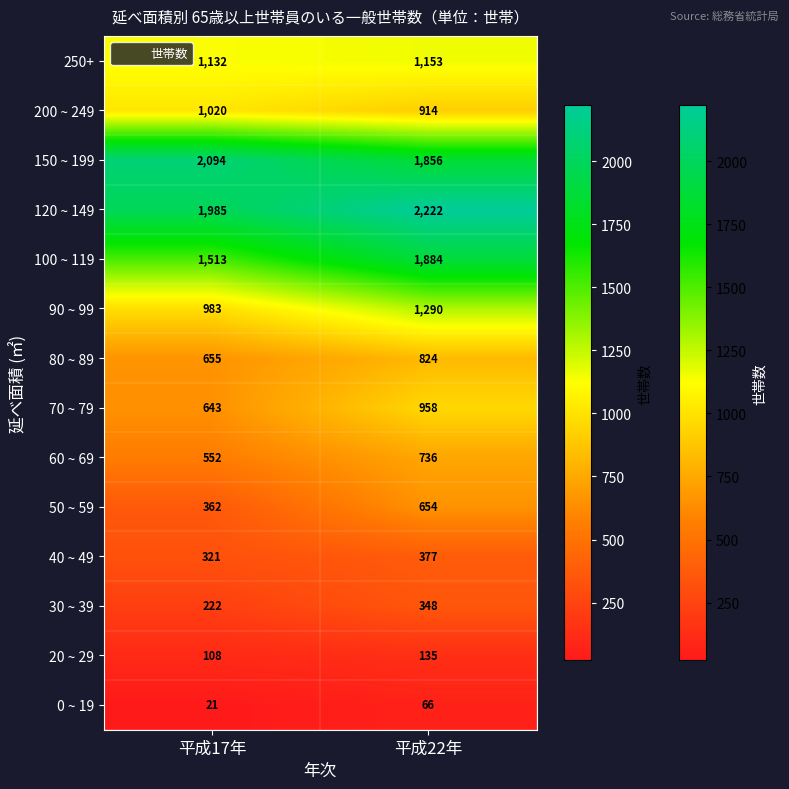

What is the greatest value displayed?

2222